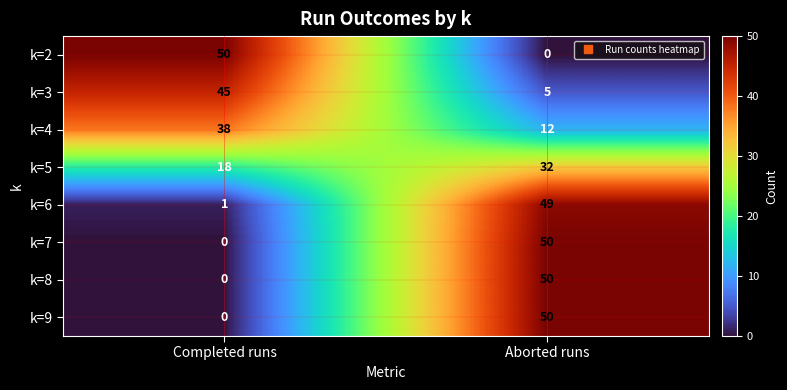

True or false: k=9 has a value of -24 at Completed runs.

False